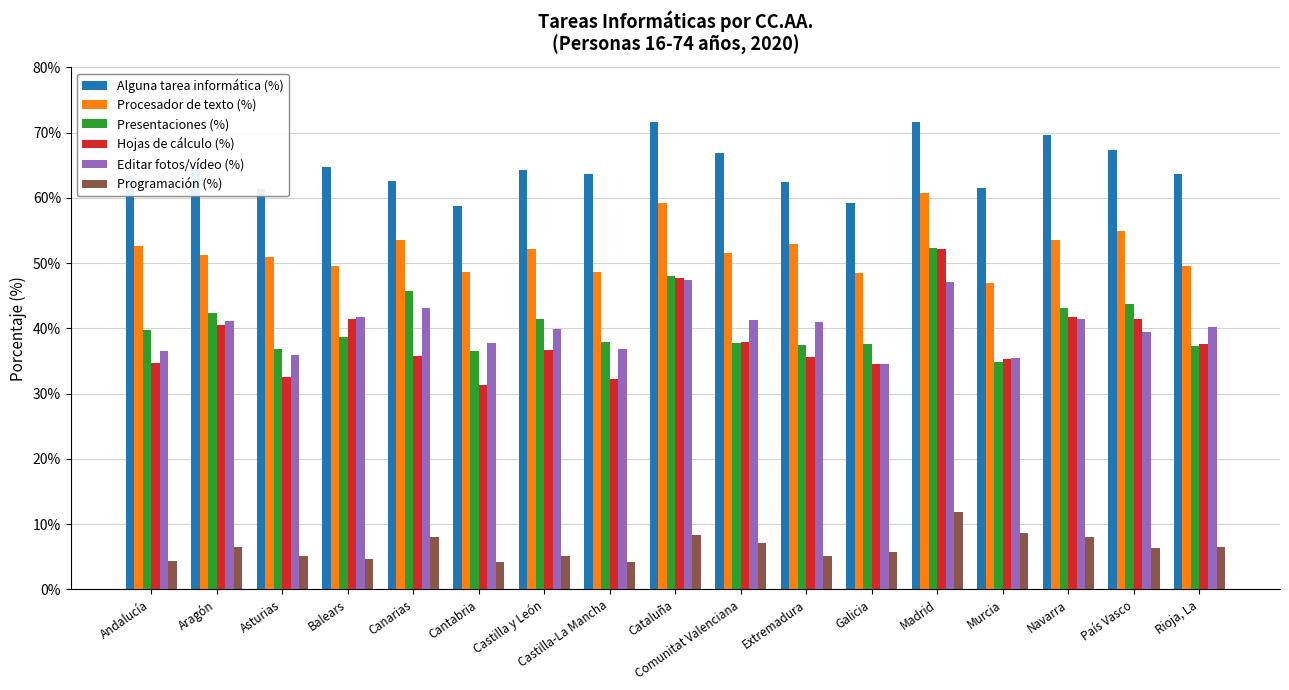

What position from the right is Navarra?

3